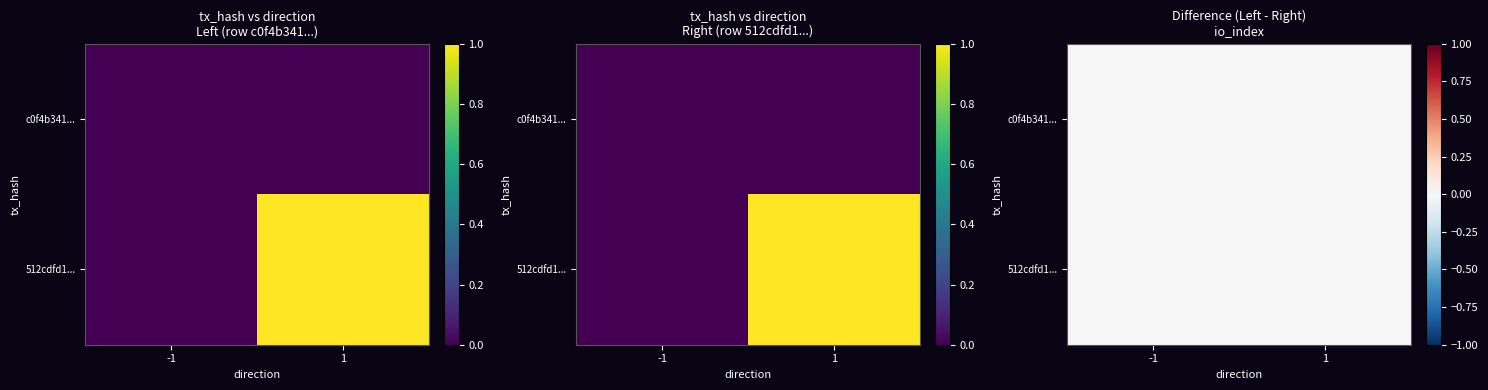

Which category has the lowest value in the c0f4b341d000d669667050aa1be2fe7c56cd3ed series?

-1